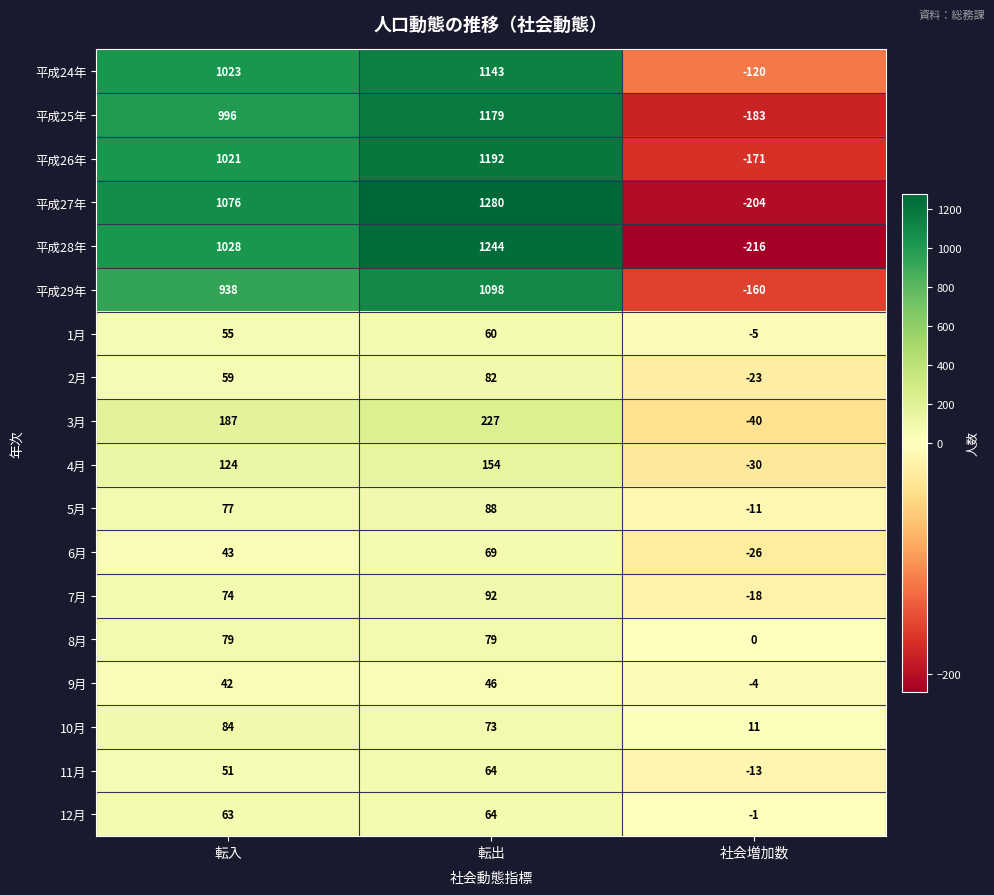

At which label is 3月 closest to 93?

転入